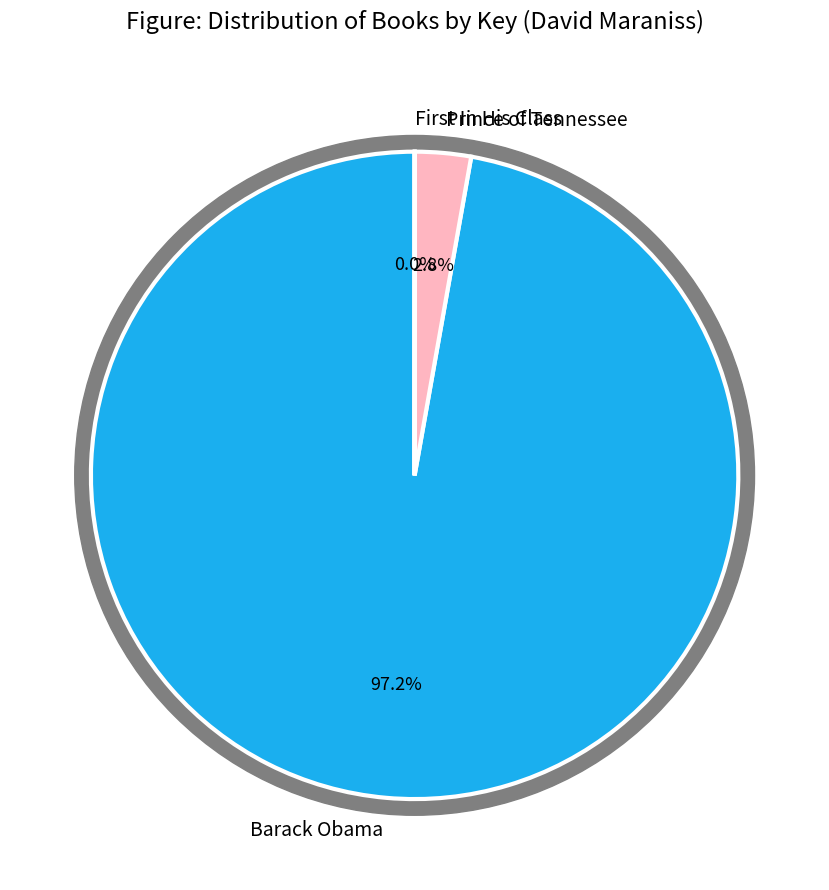

Which slice is the smallest?

First In His Class